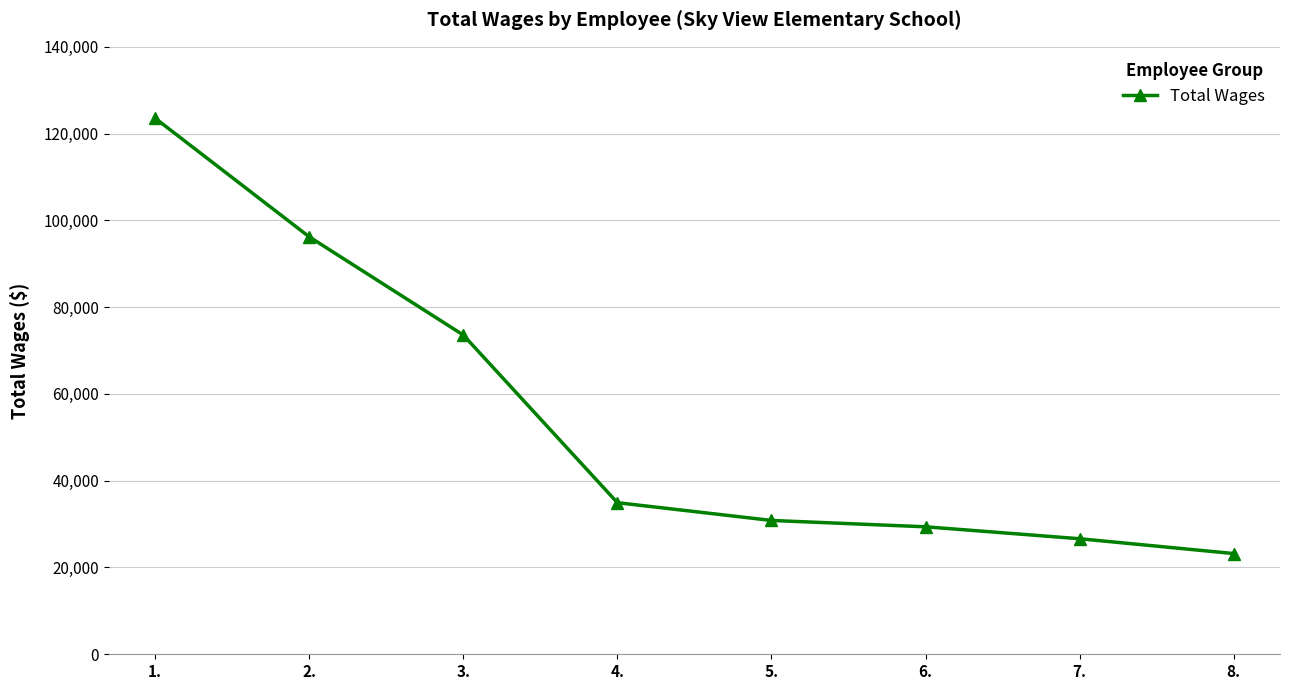

What is the sum of the values at 2. and 5.?

127055